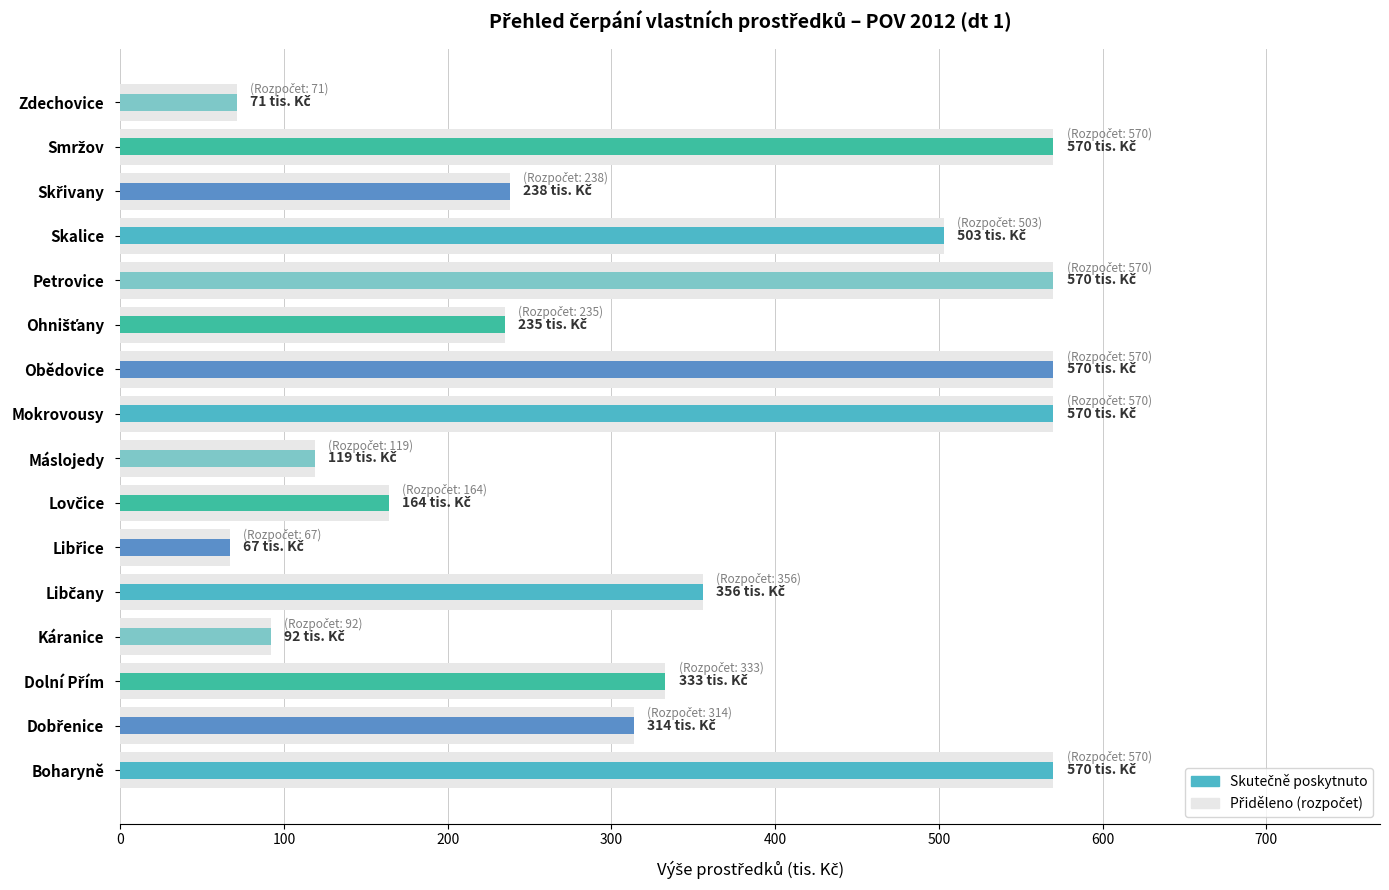

How many data points in Přiděleno (rozpočet) are less than 333?

8